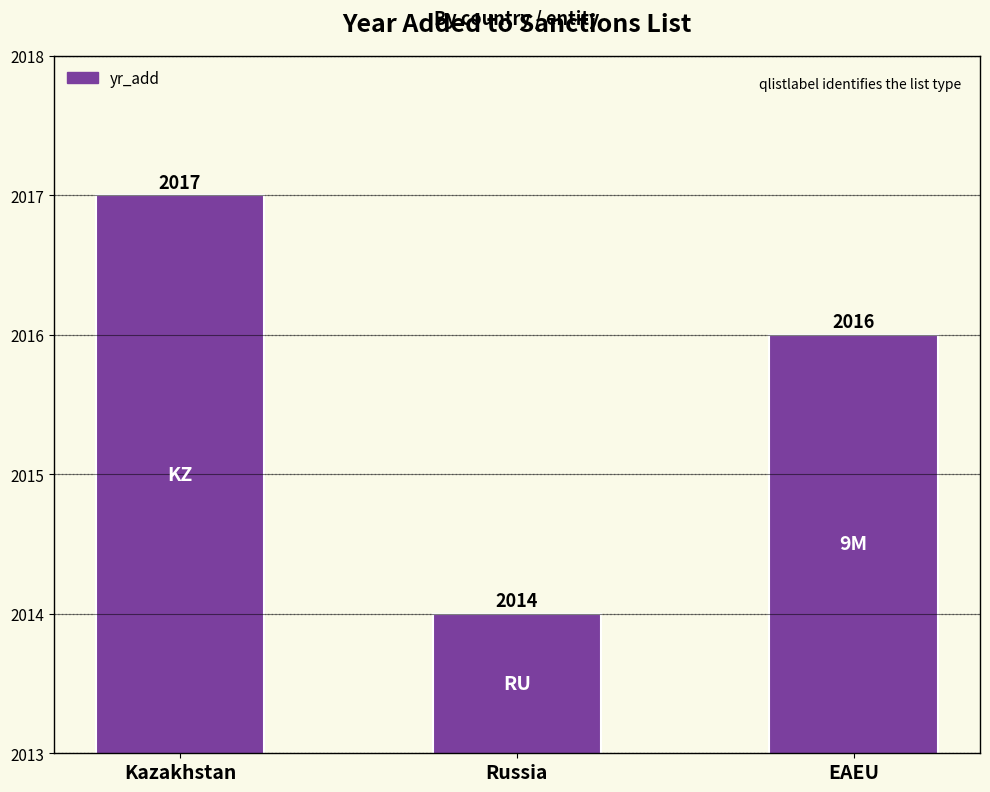

What is the difference between the maximum and second lowest values?

1